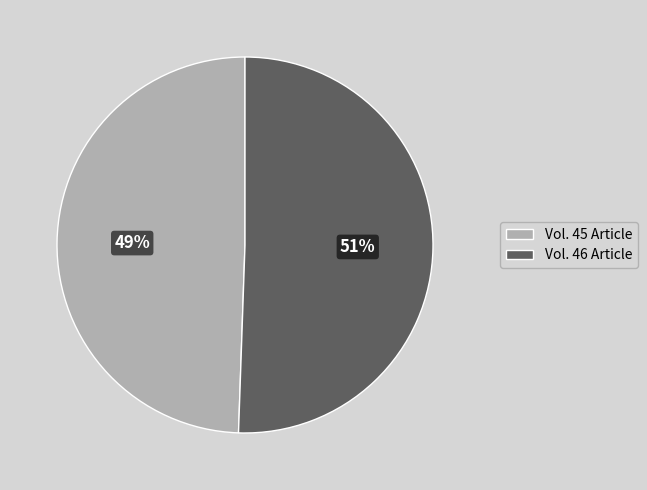

Does any single category account for the majority?

Yes